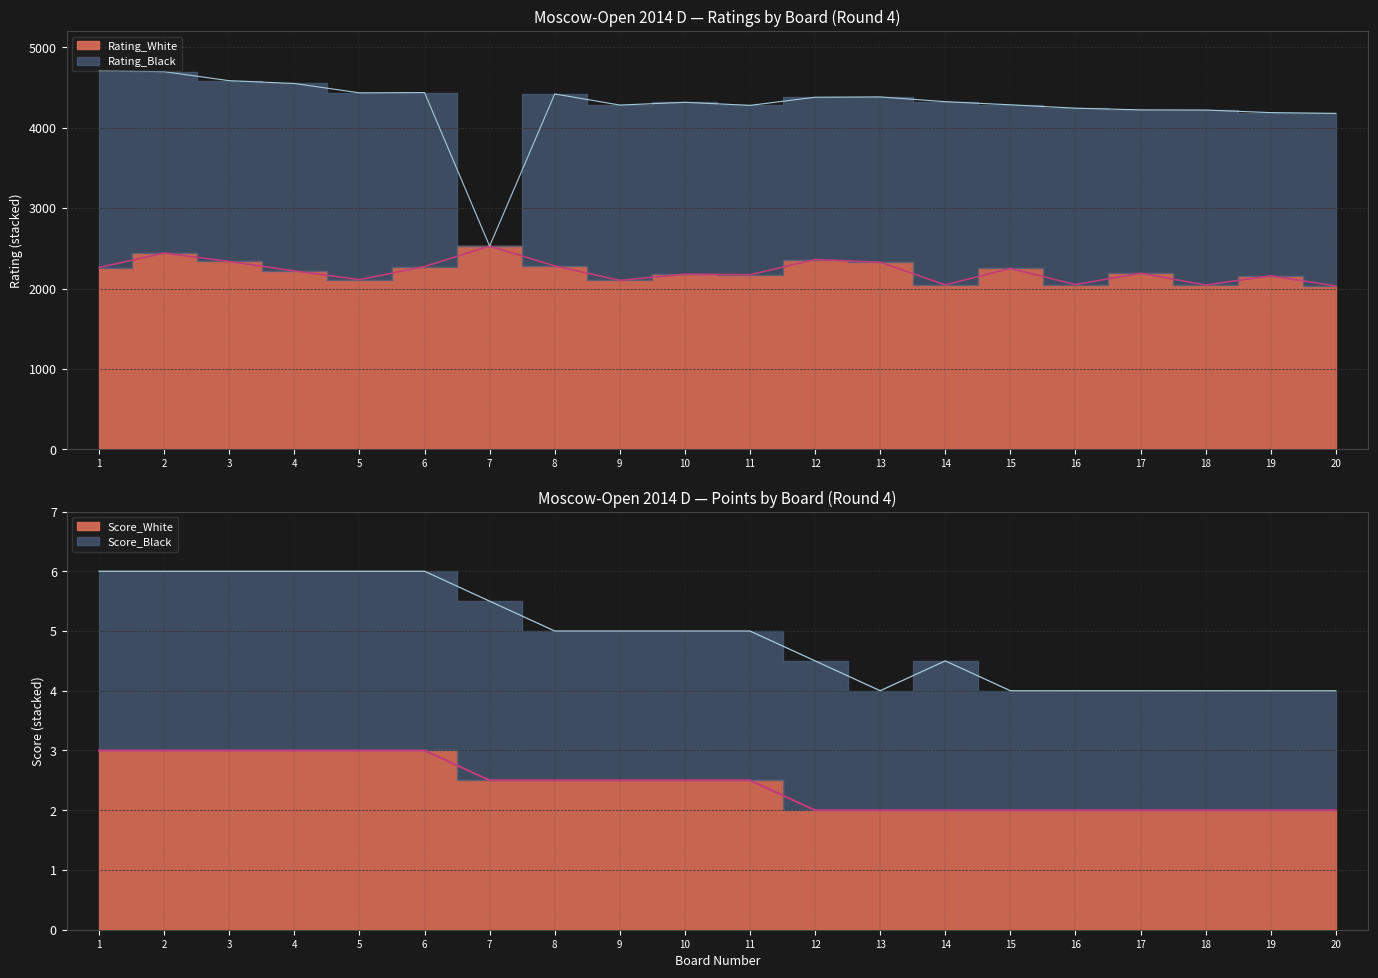

What is the total value across all series at 19?

4211.0